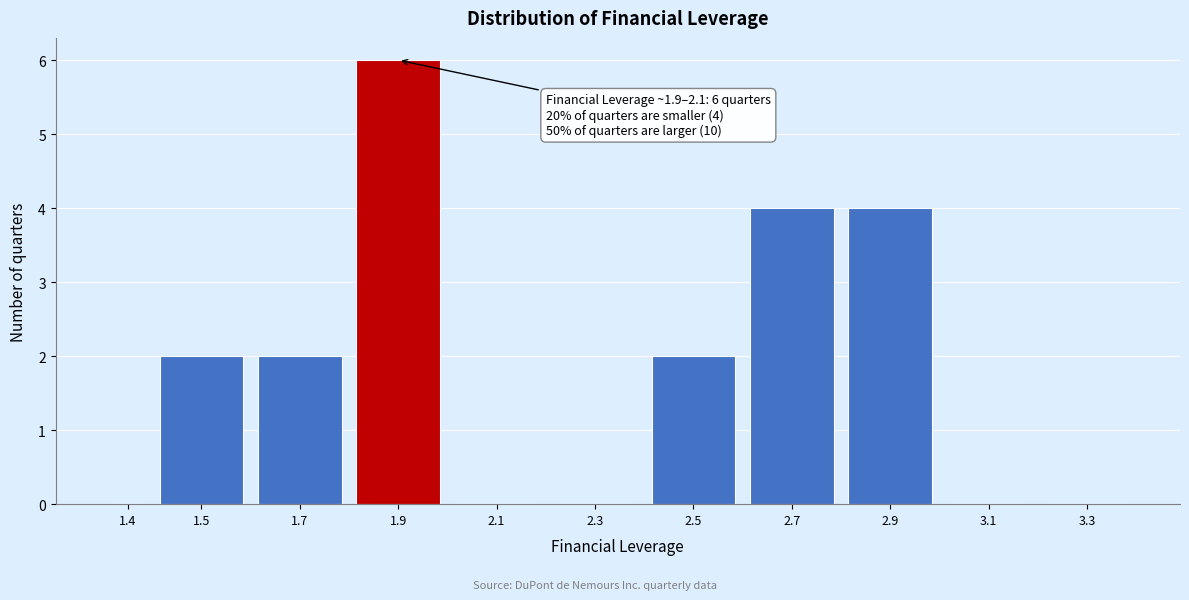

What is the change in value from 1.9 to 3.3?

-6